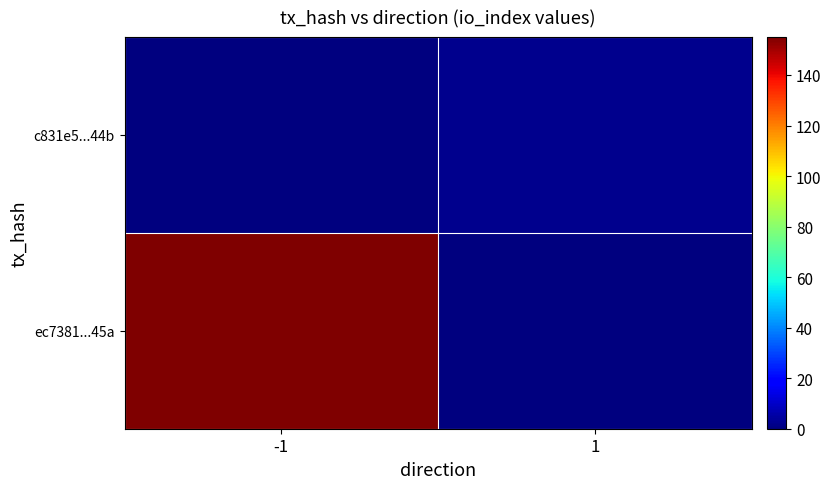

What is the spread (max minus min) of values at 1?

2